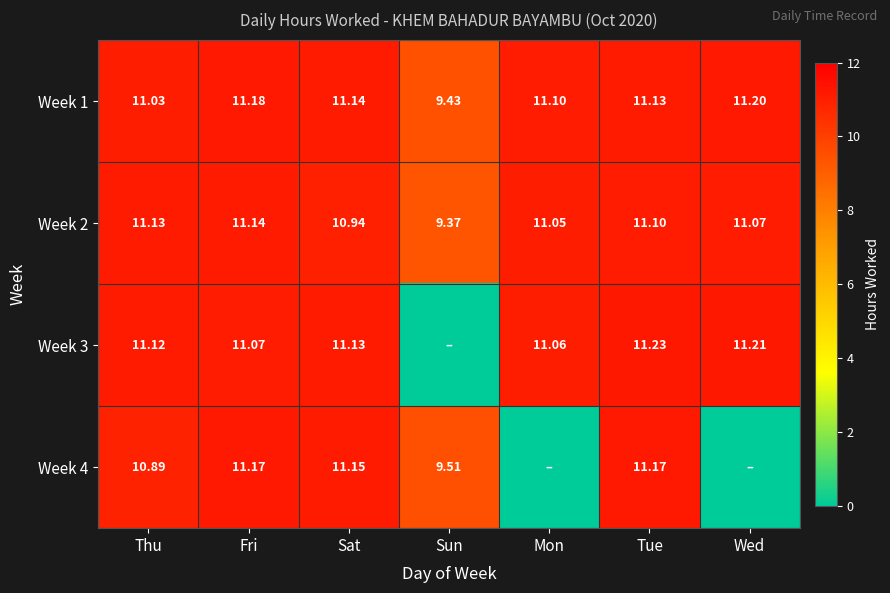

Between Fri and Sat, which series saw the biggest shift?

Week 2